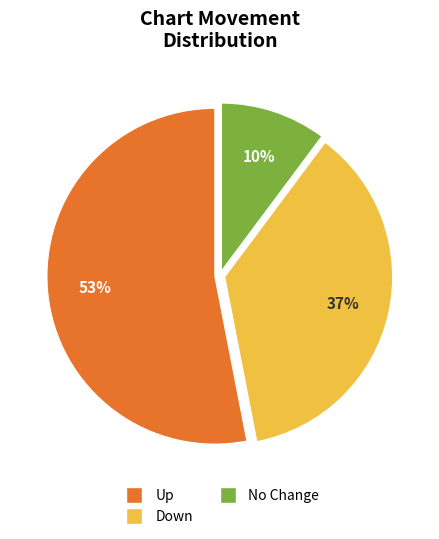

Approximately how many times larger is the value at Down compared to Up?

0.7